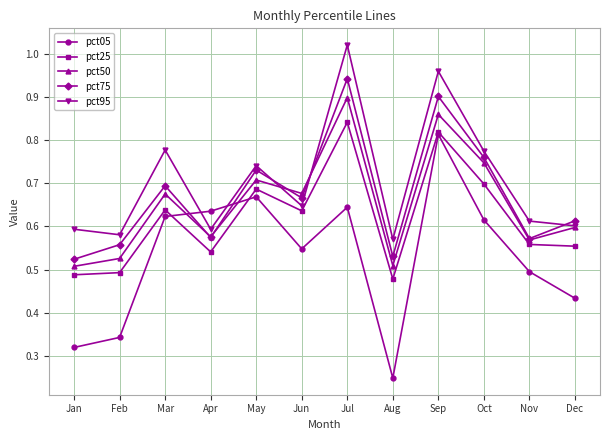

What is the total value across all series at Jan?

2.4